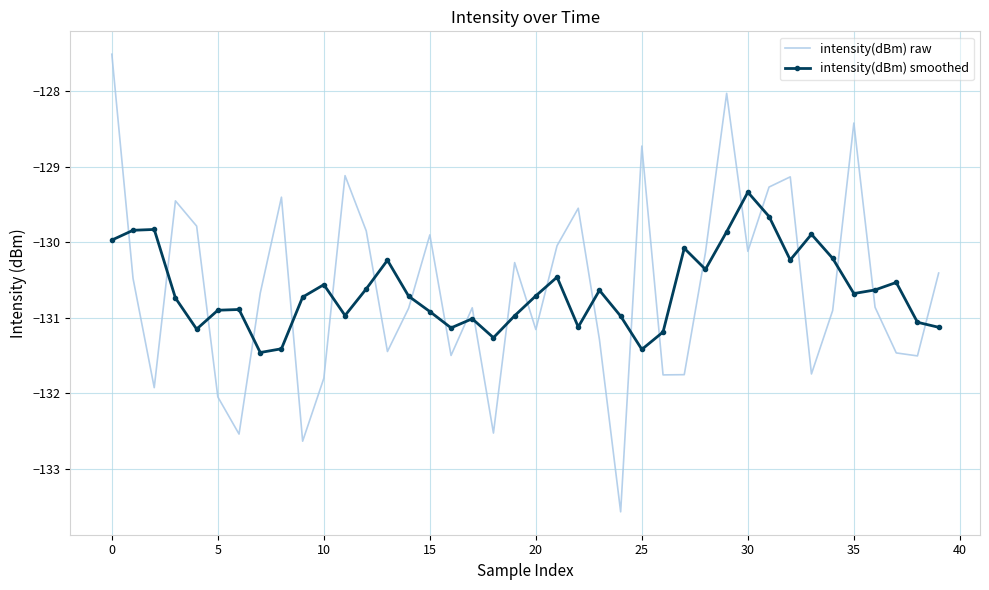

Which series has the largest range (max minus min)?

intensity(dBm) raw